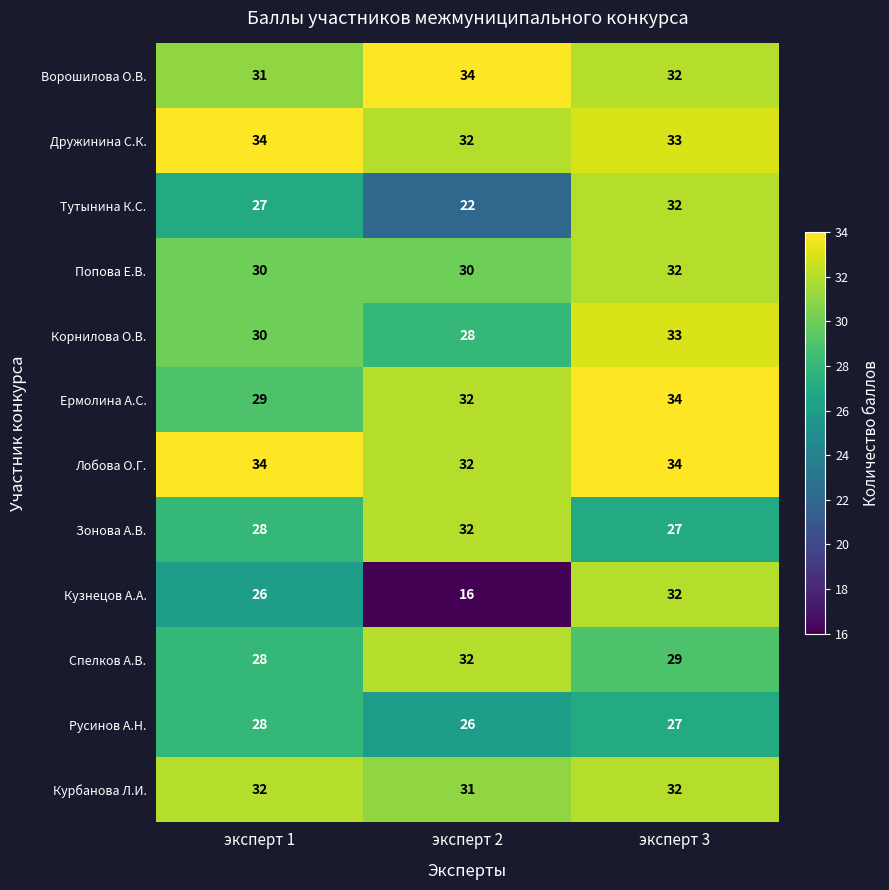

What is the average value of the Дружинина С.К. series?

33